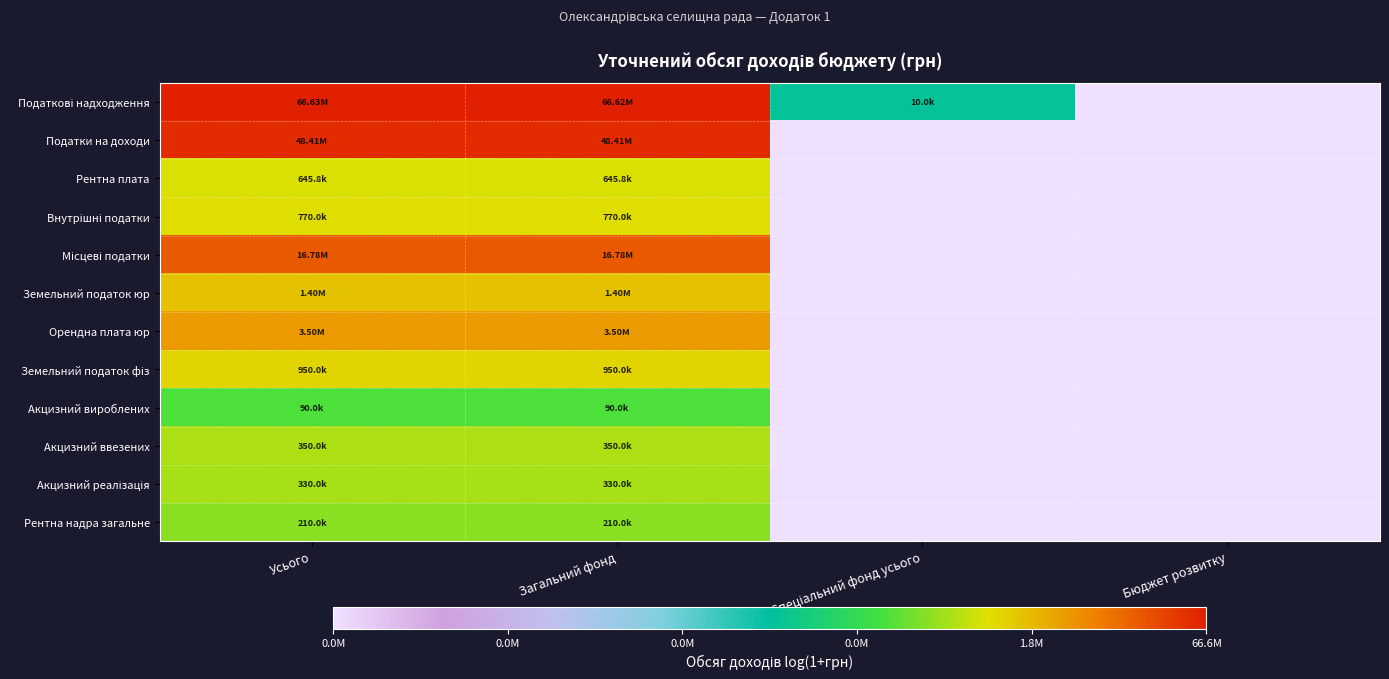

How many categories are shown in the chart?

4